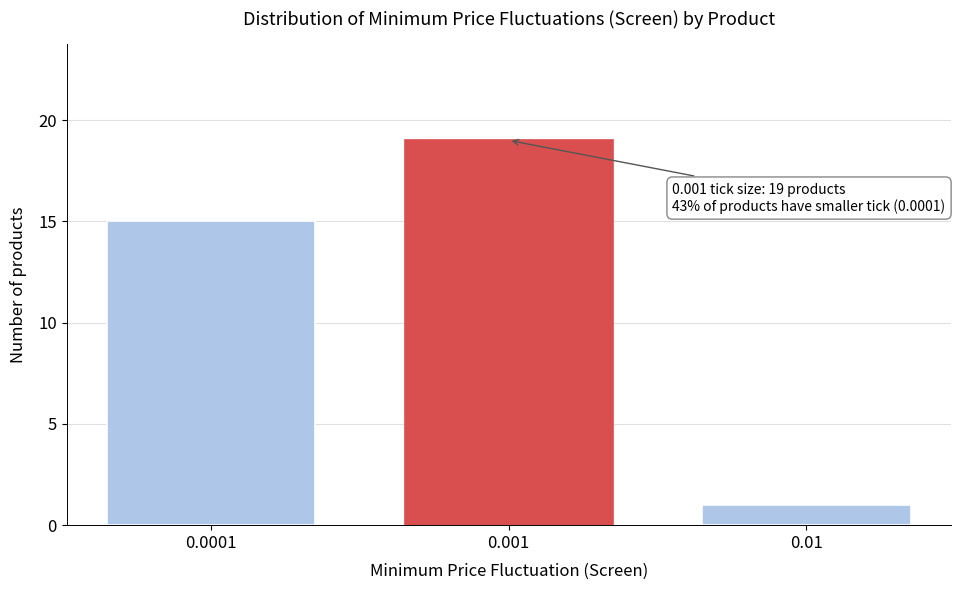

Reading left to right, transcribe all the data shown in this chart.

0.0001=15	0.001=19	0.01=1